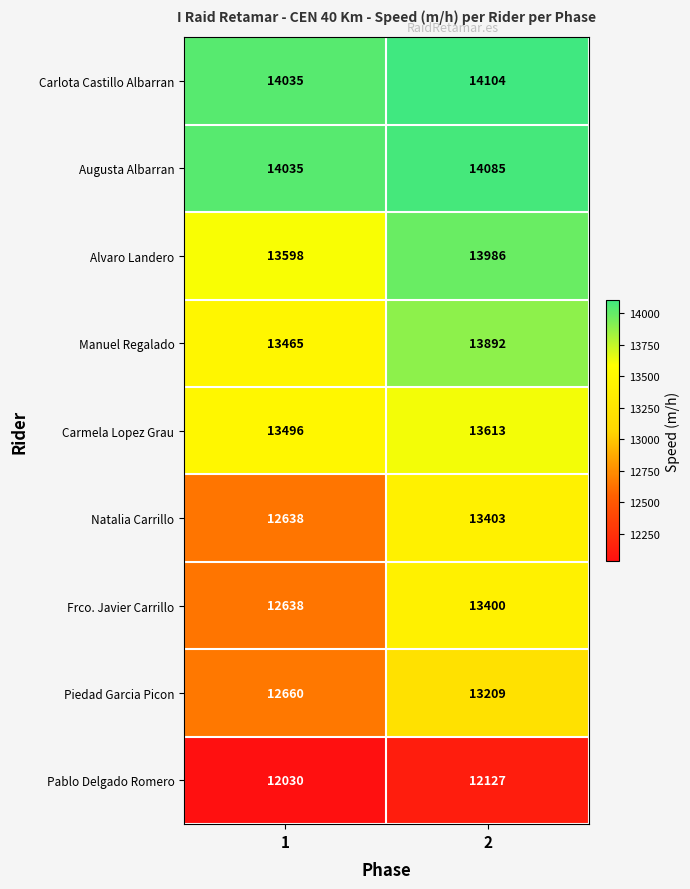

Reading right to left, what are all the values shown in this chart?

Carlota Castillo Albarran: 2=14104	1=14035
Augusta Albarran: 2=14085	1=14035
Alvaro Landero: 2=13986	1=13598
Manuel Regalado: 2=13892	1=13465
Carmela Lopez Grau: 2=13613	1=13496
Natalia Carrillo: 2=13403	1=12638
Frco. Javier Carrillo: 2=13400	1=12638
Piedad Garcia Picon: 2=13209	1=12660
Pablo Delgado Romero: 2=12127	1=12030